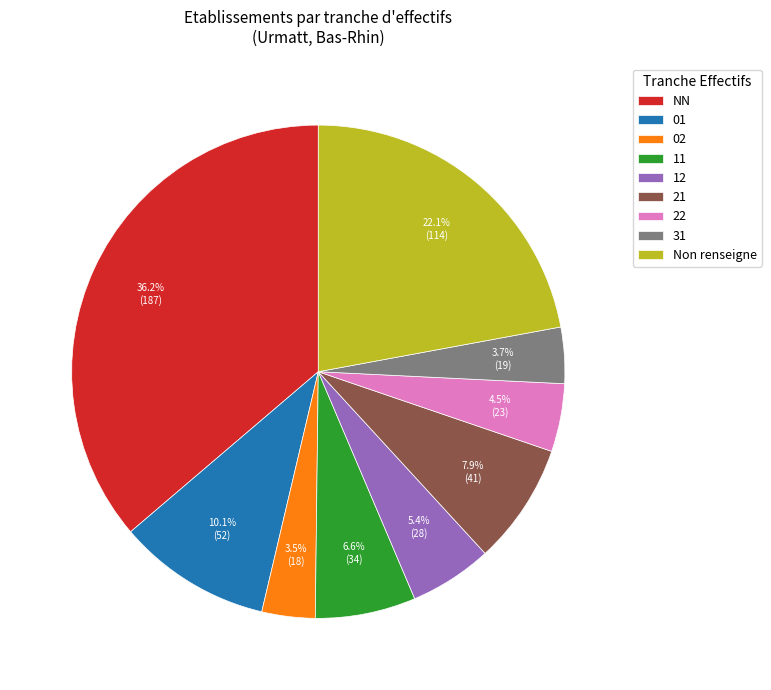

Does NN account for over 50% of the chart?

No